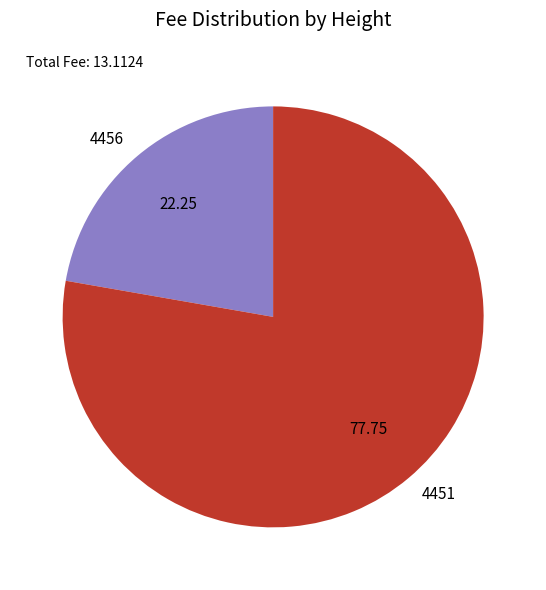

Is it true that 4451 is 63% of the pie?

False